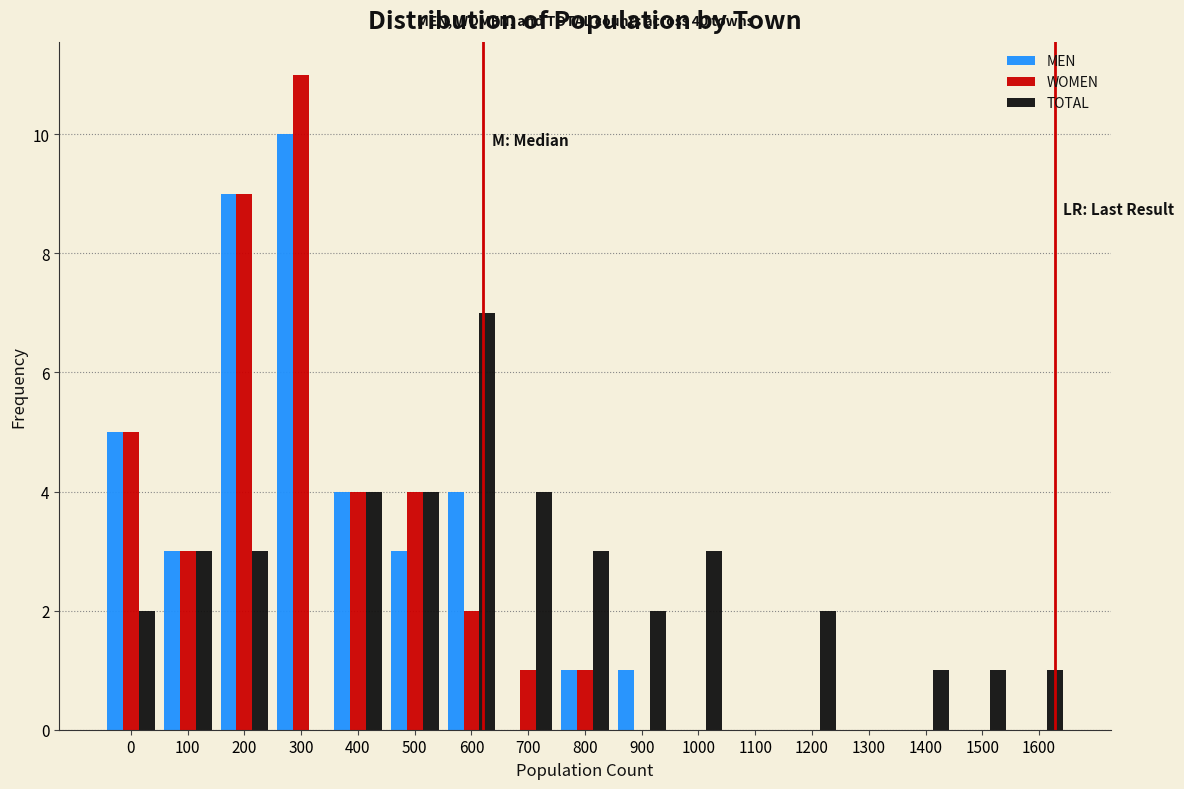

What is the sum of all TOTAL values?

40